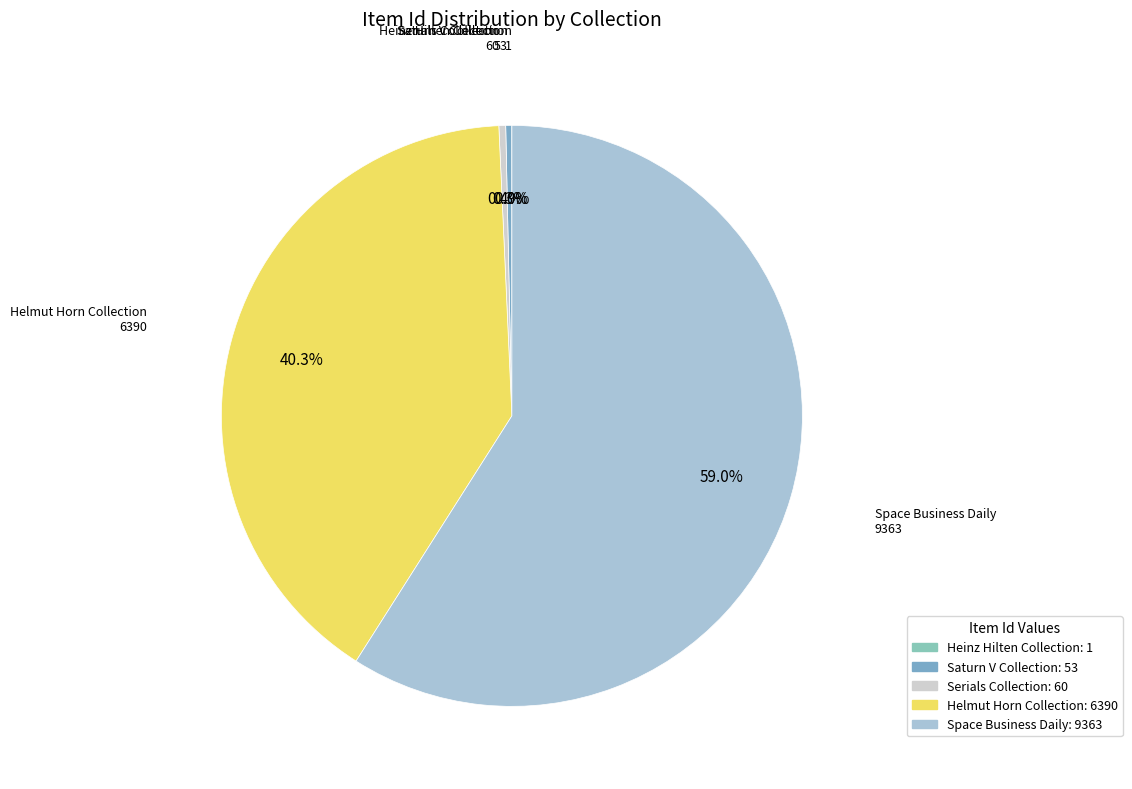

Which category has the smallest portion of the pie?

Heinz Hilten Collection